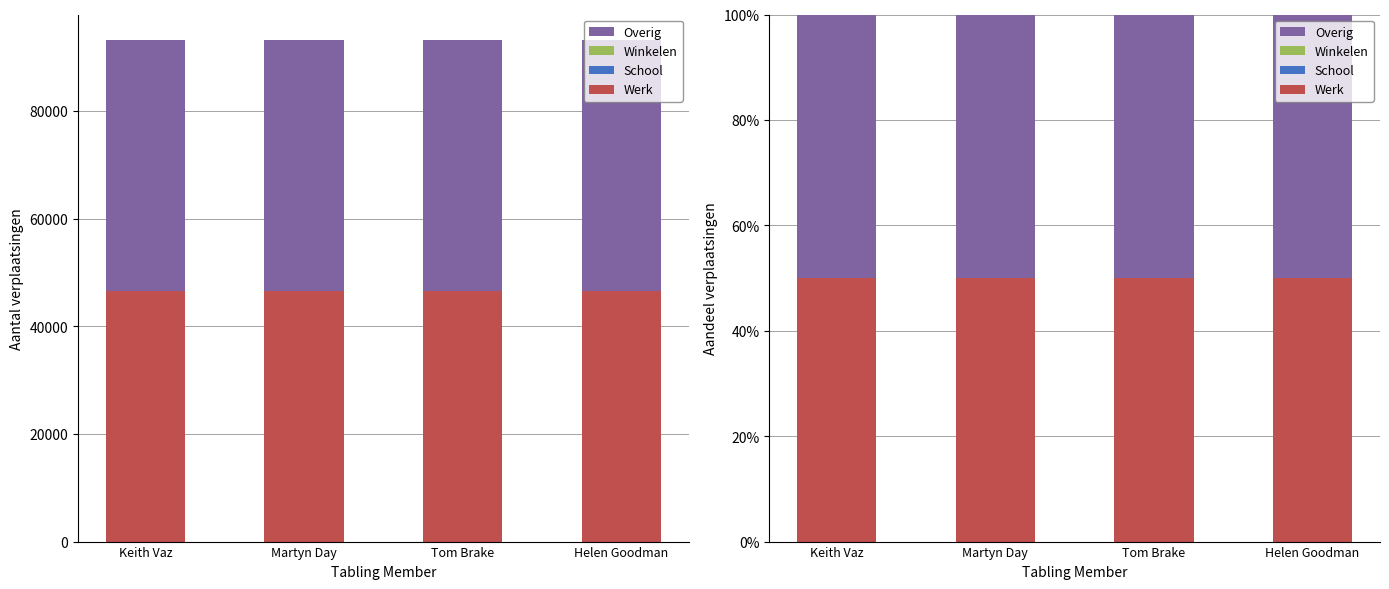

What position from the left is Helen Goodman?

4